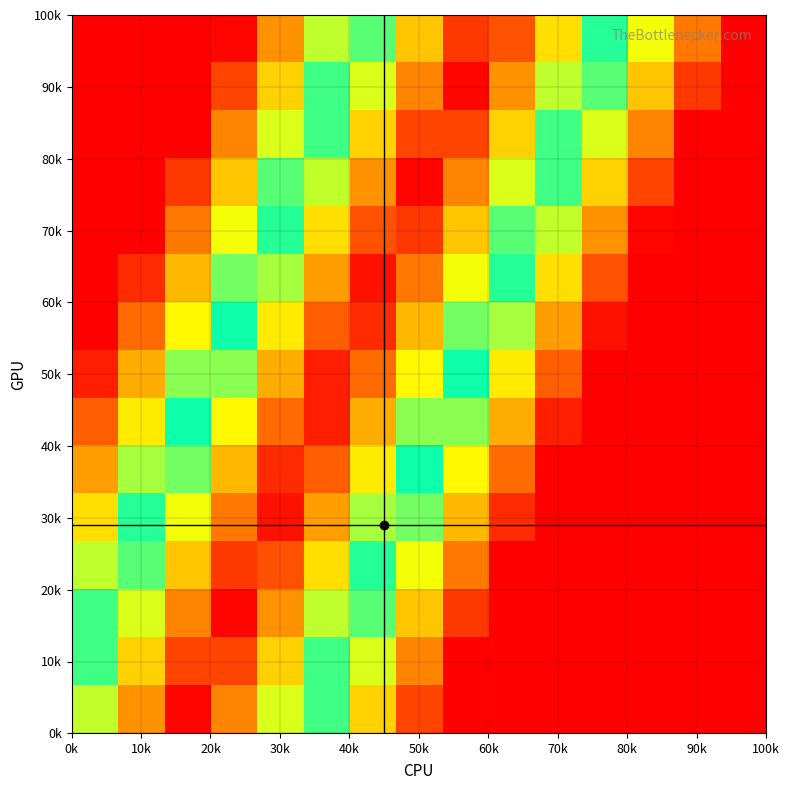

How many distinct data groups are displayed?

15